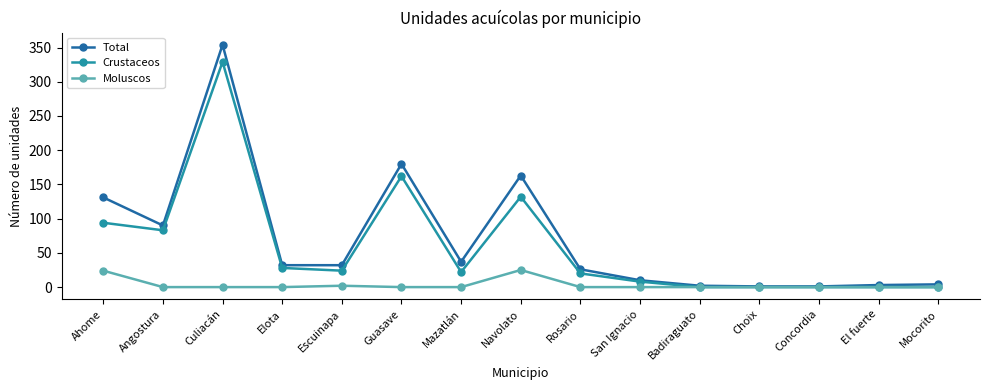

What is the label of the 4th point from the left?

Elota